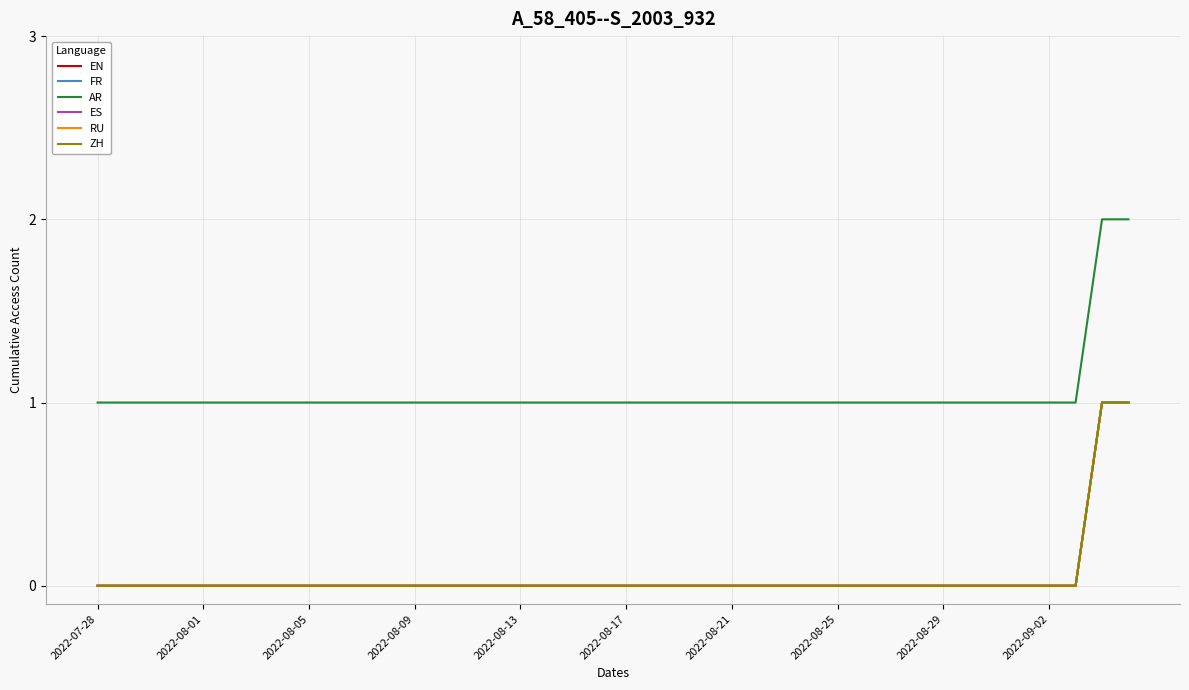

Is this an area chart (filled region under the line)?

No